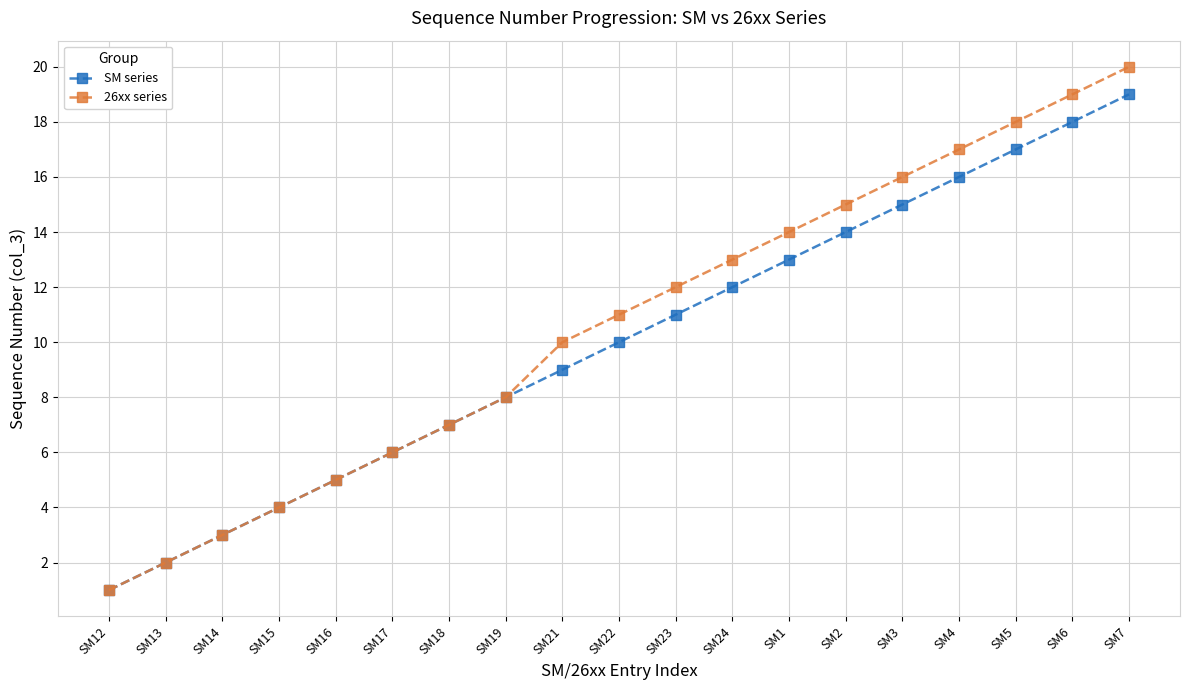

Which series has the largest range (max minus min)?

26xx series